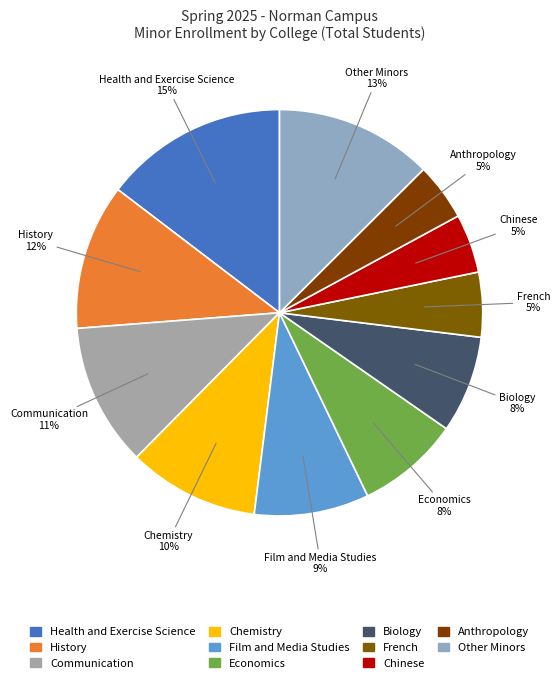

How many slices are in this pie chart?

11